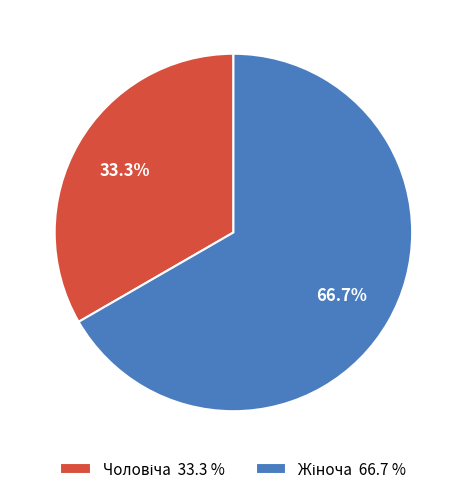

Is there any slice that represents more than half of the pie?

Yes